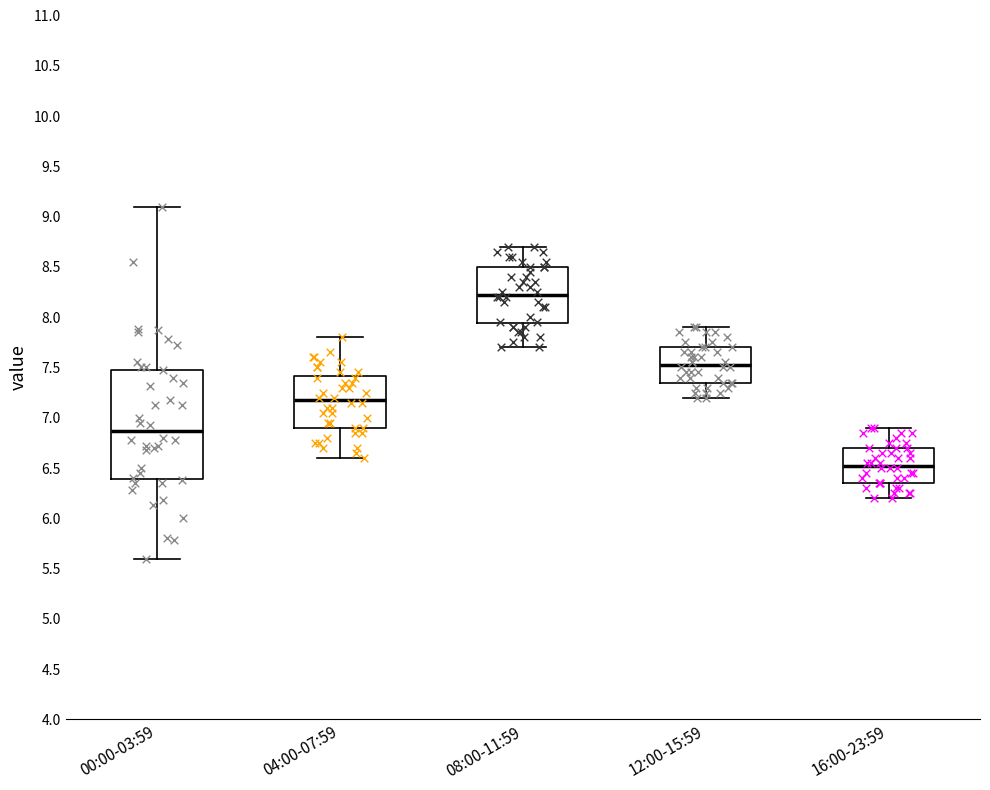

Which box has the lowest median line?

16:00-23:59